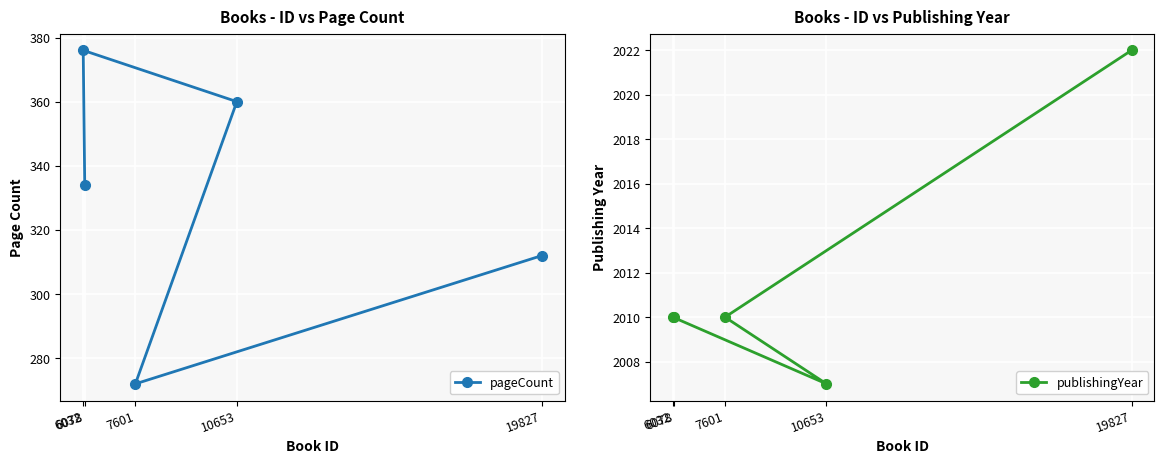

What is the difference between the highest and lowest values at 6032?

1634